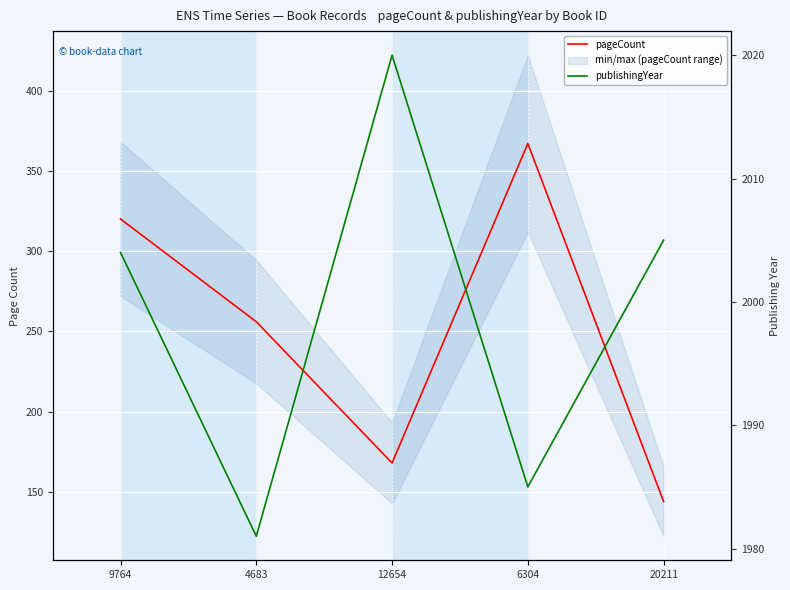

At which label is publishingYear closest to 2000?

9764